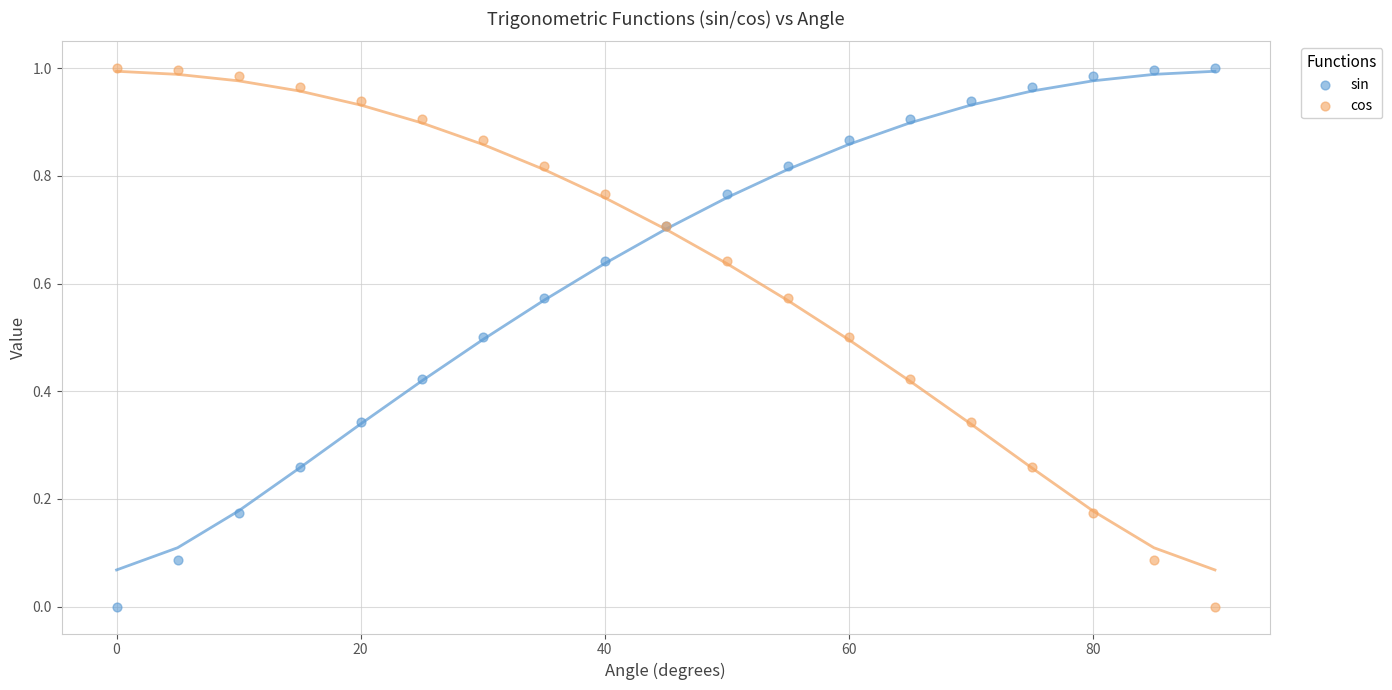

What is the X range (max minus min) for the scatter plot?

90.0